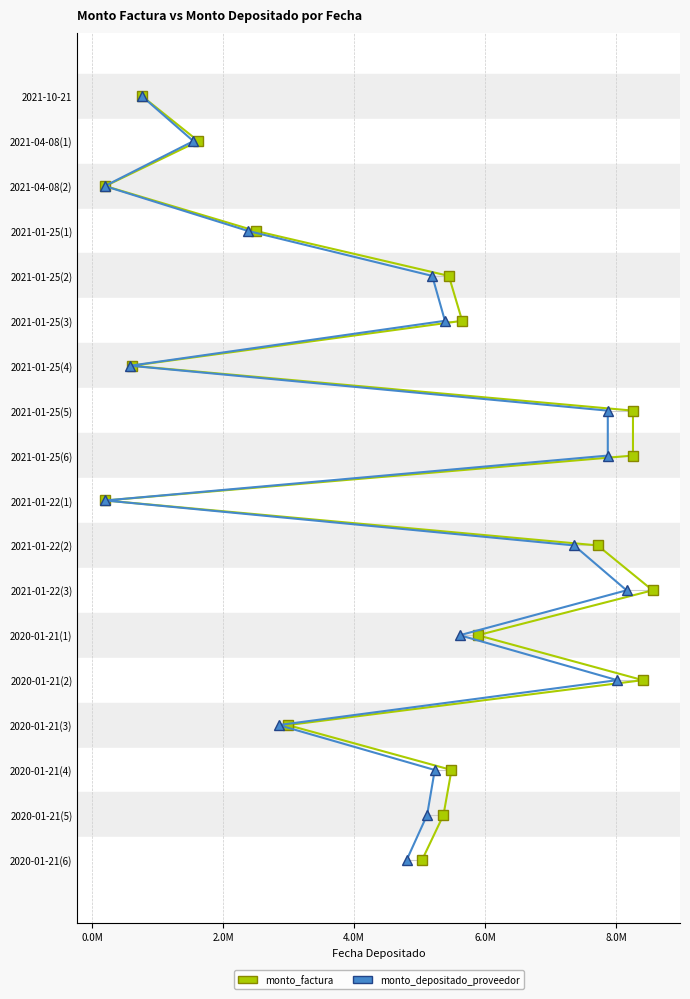

Is the value of monto_factura at 11 greater than the value of monto_depositado_proveedor at 8?

Yes